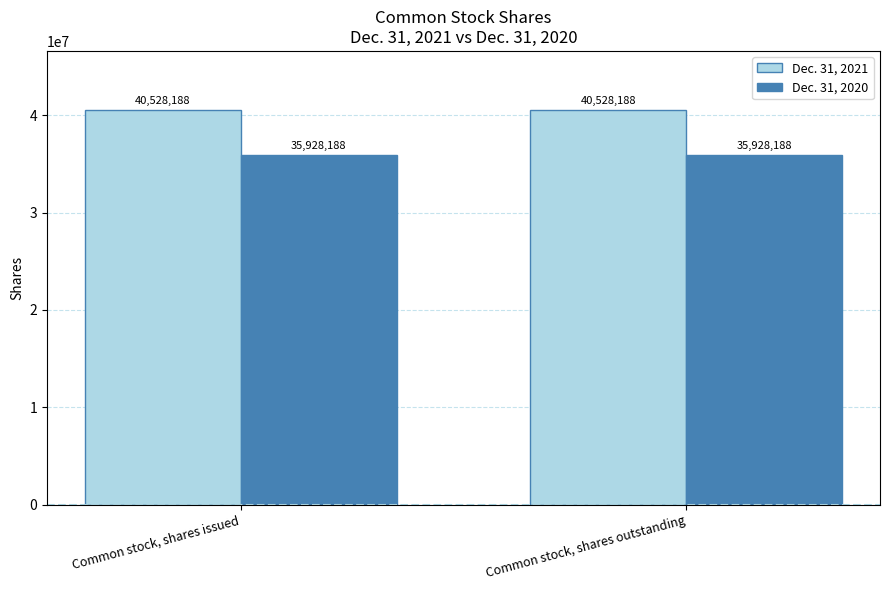

At how many categories does at least one series exceed 37311586?

2